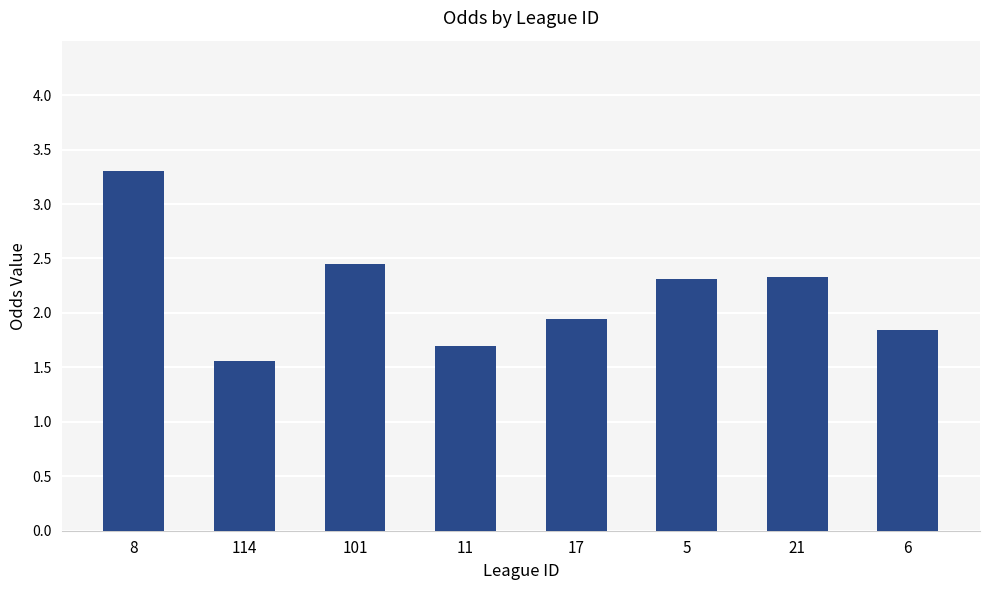

Between 11 and 8, which is larger?

8